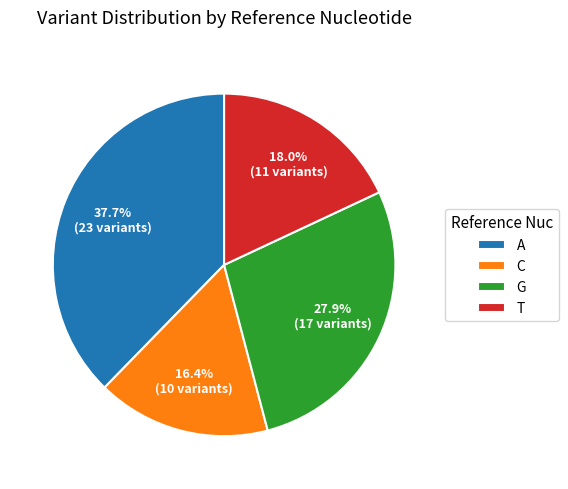

To the nearest percent, what percentage of the pie is G?

28%